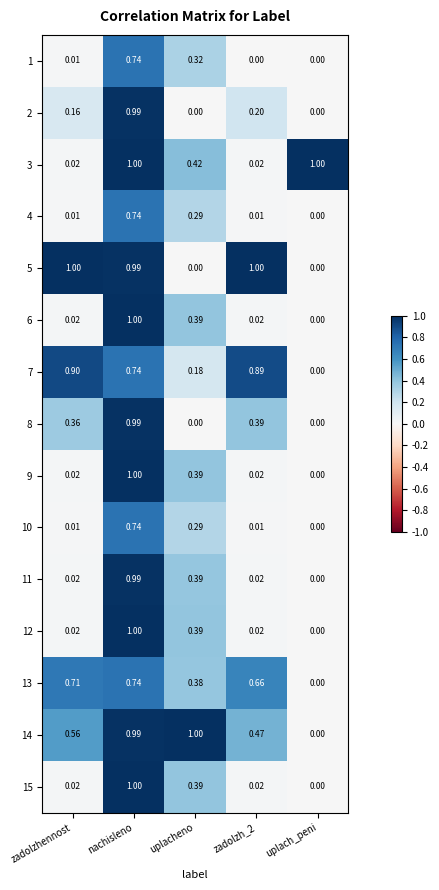

At which category is the sum across all series the highest?

nachisleno